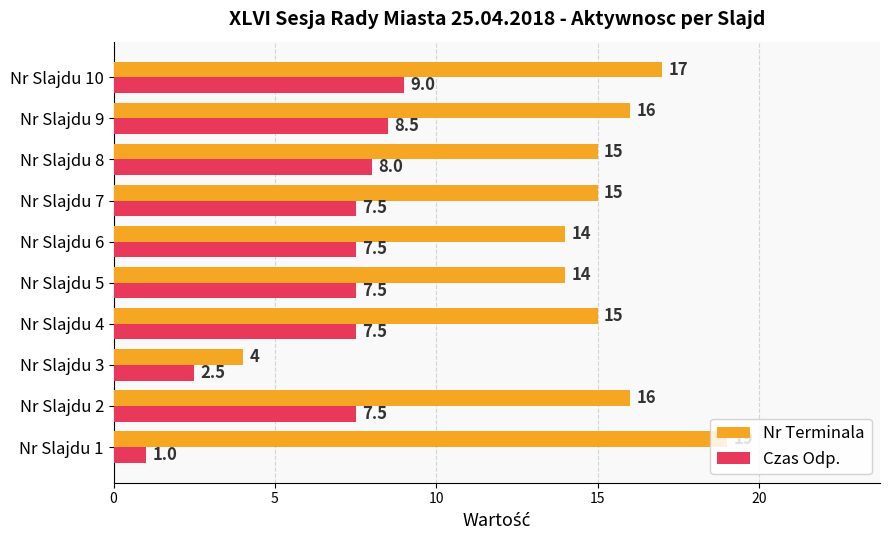

What is the difference between the maximum and second lowest values in the Nr Terminala series?

5.0